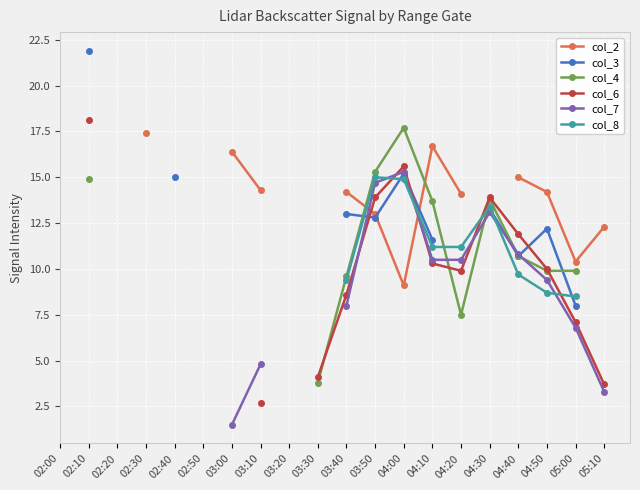

What is the label of the 14th point from the right?

03:00